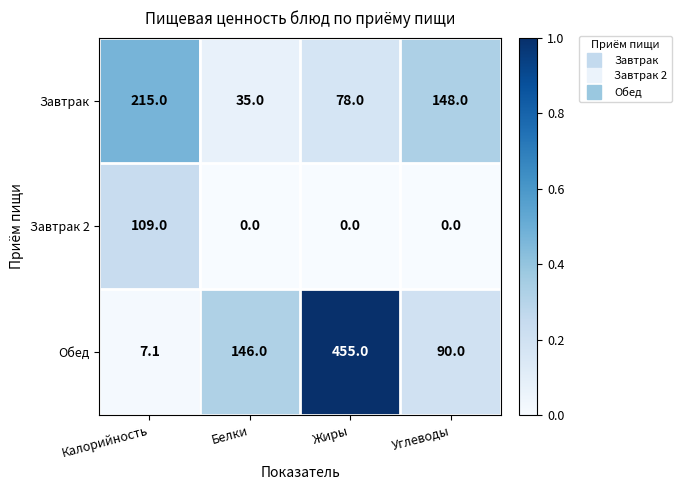

Is it true that Завтрак equals 313.7 at Калорийность?

False